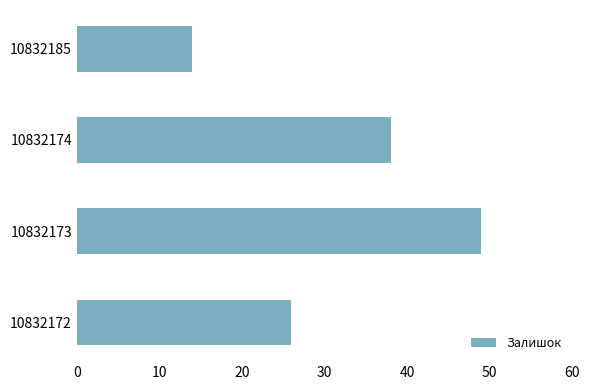

How many values are below 38?

2